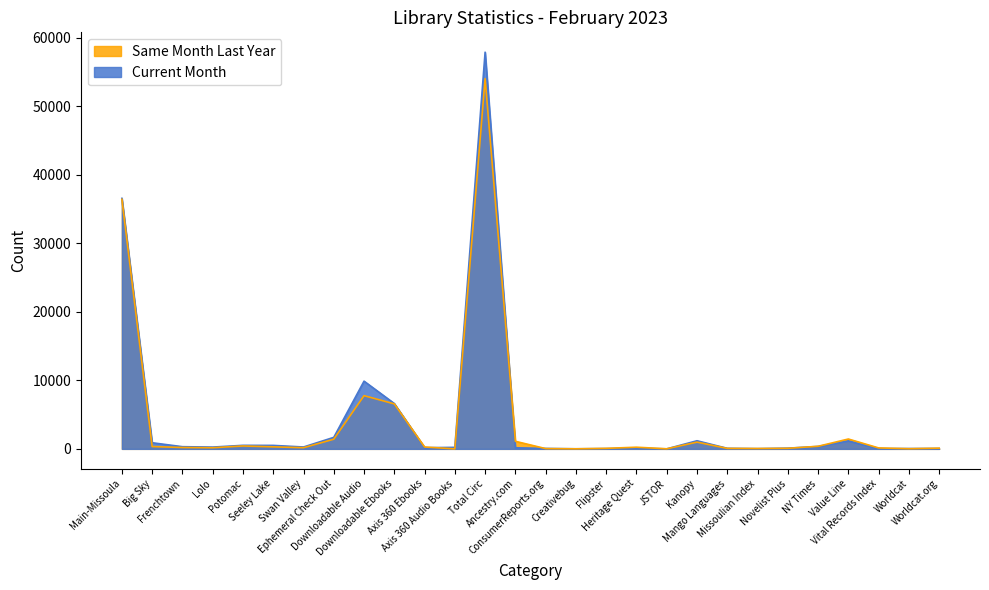

What is the difference between the second highest and minimum values in the Current Month series?

36545